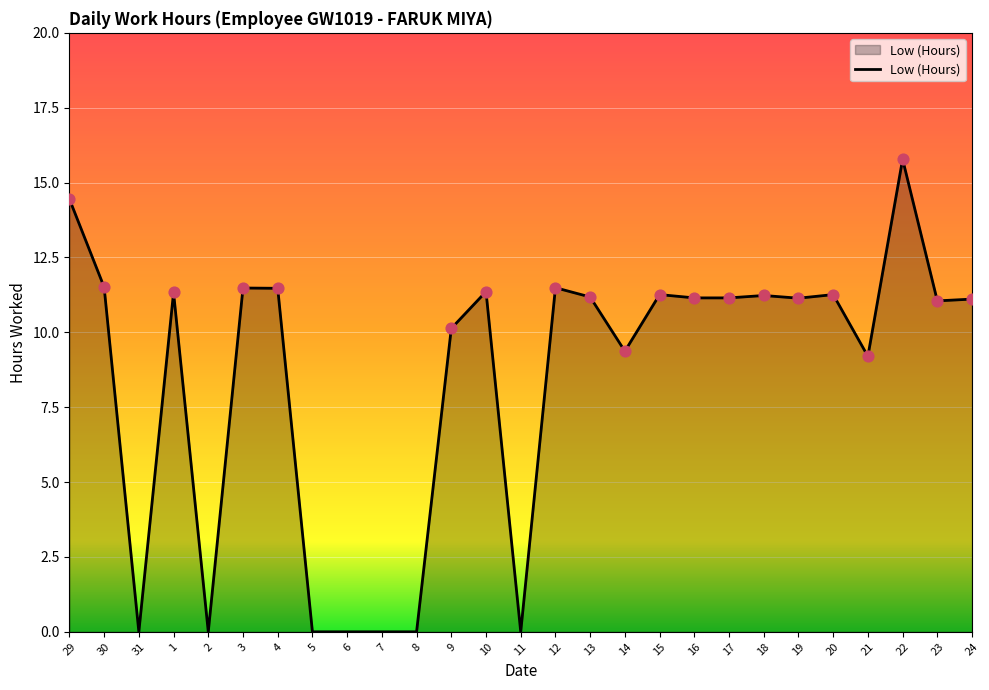

Which has a higher value, 22 or 12?

22